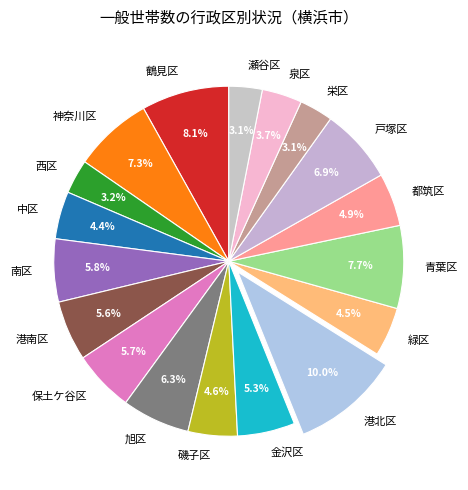

The 神奈川区 slice represents 1% of the pie. True or false?

False